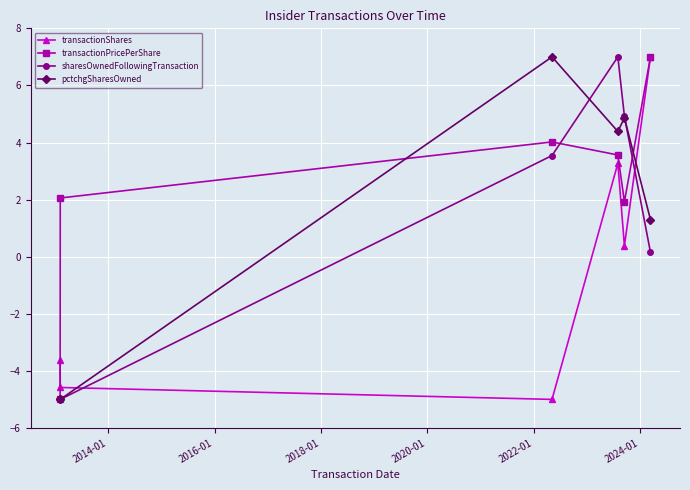

What is the value of the transactionPricePerShare point at the 3rd from the left?

4.0